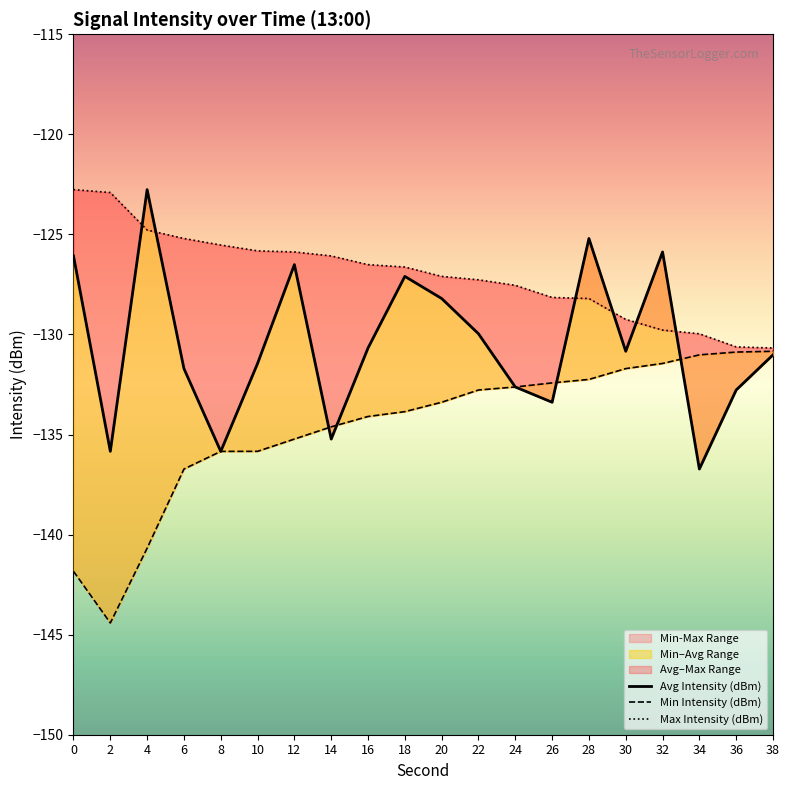

Between 2 and 4, which is larger?

4